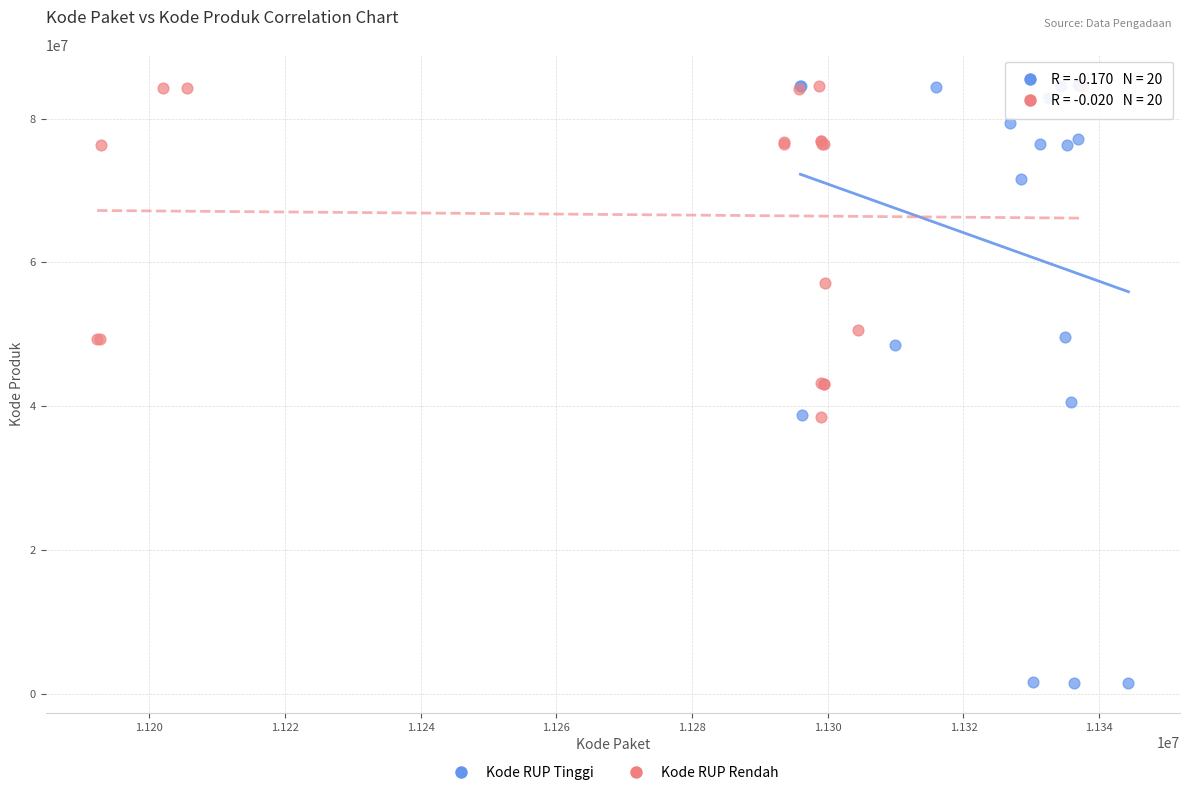

Which series has the largest Y range (max minus min)?

Kode RUP Tinggi